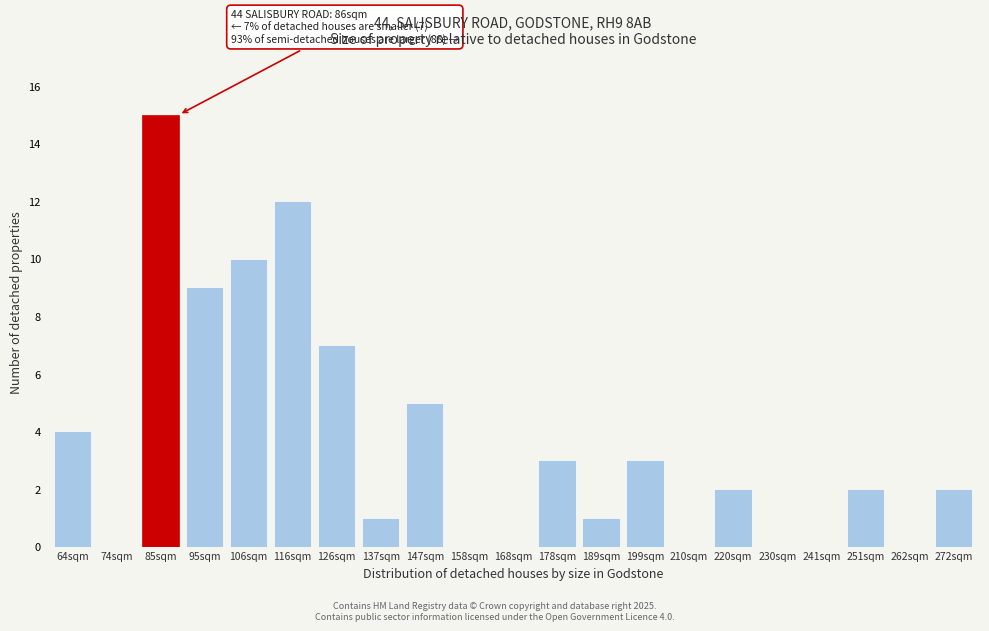

Reading left to right, what are all the values shown in this chart?

64sqm=4	74sqm=0	85sqm=15	95sqm=9	106sqm=10	116sqm=12	126sqm=7	137sqm=1	147sqm=5	158sqm=0	168sqm=0	178sqm=3	189sqm=1	199sqm=3	210sqm=0	220sqm=2	230sqm=0	241sqm=0	251sqm=2	262sqm=0	272sqm=2